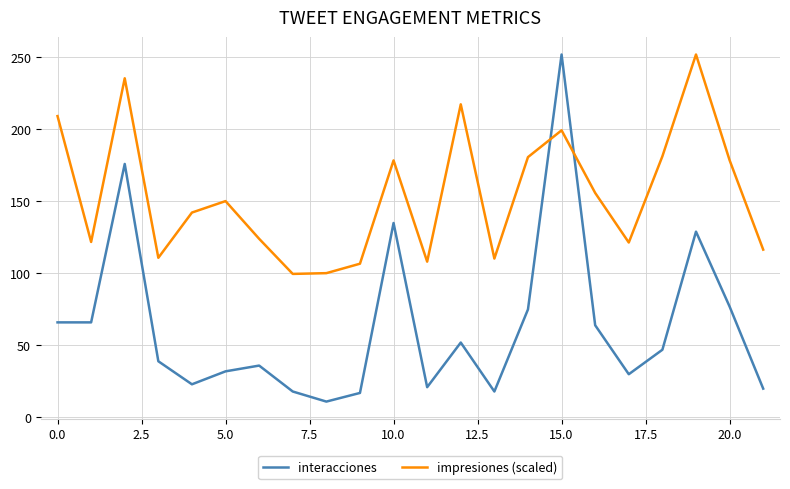

What are all the series names shown in the legend?

interacciones, impresiones (scaled)